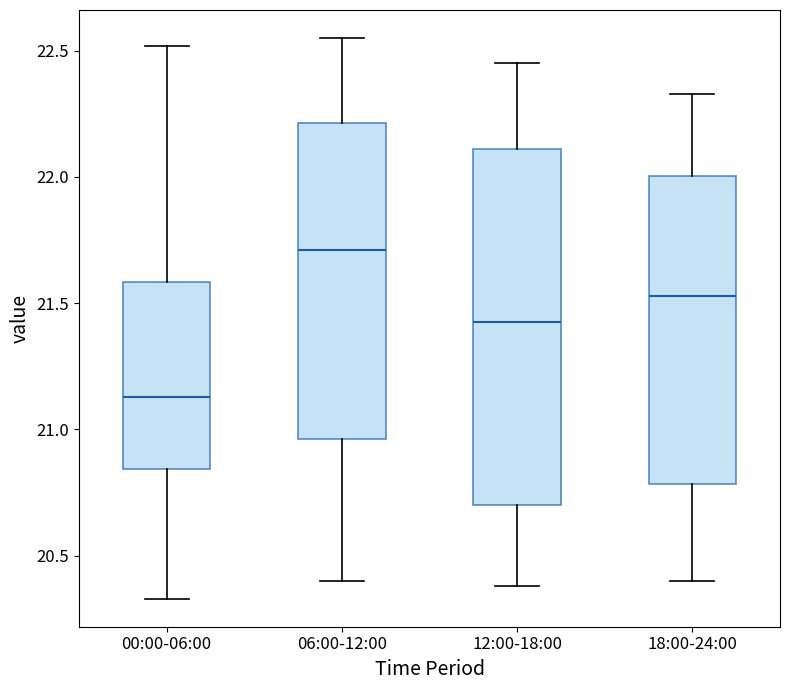

Reading left to right, read every box against the y-axis: the position of its median line, the range the box covers, and the ends of its whiskers. The values are not printed on the chart, so give them approximately, as read against the axis.

00:00-06:00: median 21.15, box 20.85 to 21.60, whiskers 20.35 to 22.50
06:00-12:00: median 21.70, box 20.95 to 22.20, whiskers 20.40 to 22.55
12:00-18:00: median 21.45, box 20.70 to 22.10, whiskers 20.40 to 22.45
18:00-24:00: median 21.55, box 20.80 to 22.00, whiskers 20.40 to 22.35